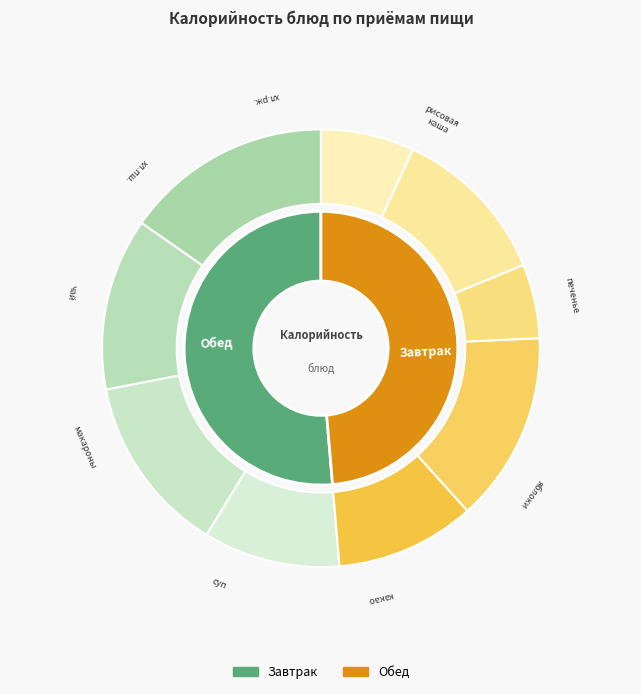

What percentage is the печенье slice, to the nearest percent?

13%